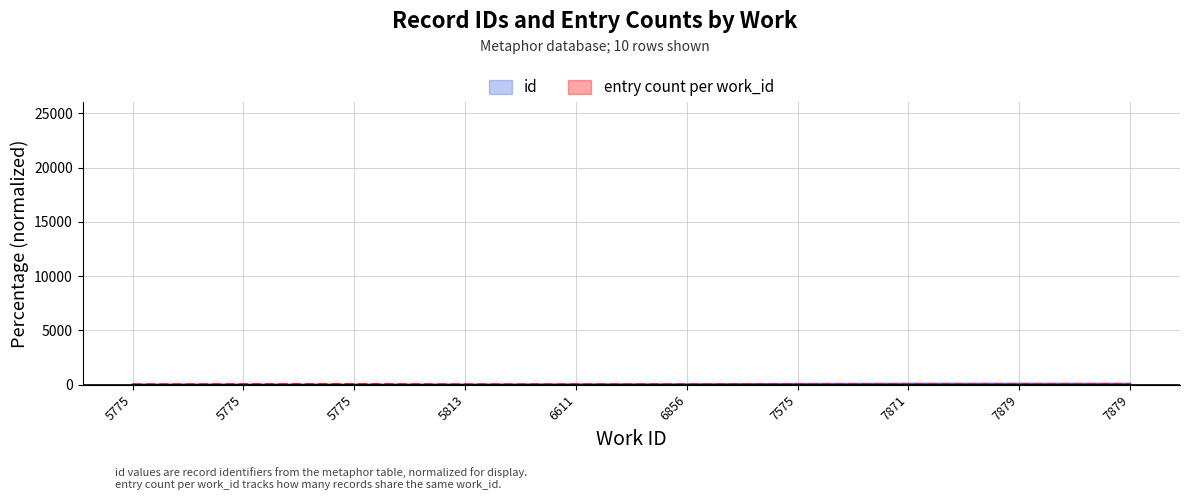

What is the difference between the values at 7871 and 5813?

68.8